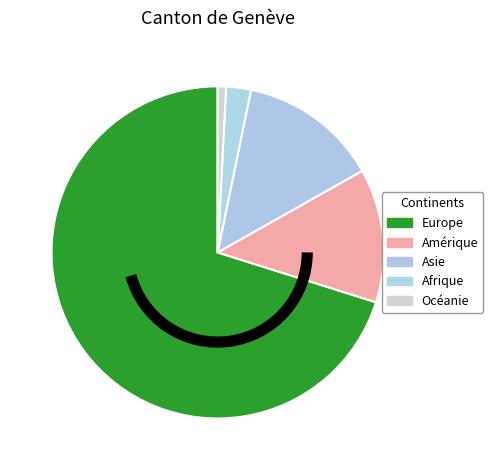

Which category has the biggest portion of the pie?

Europe